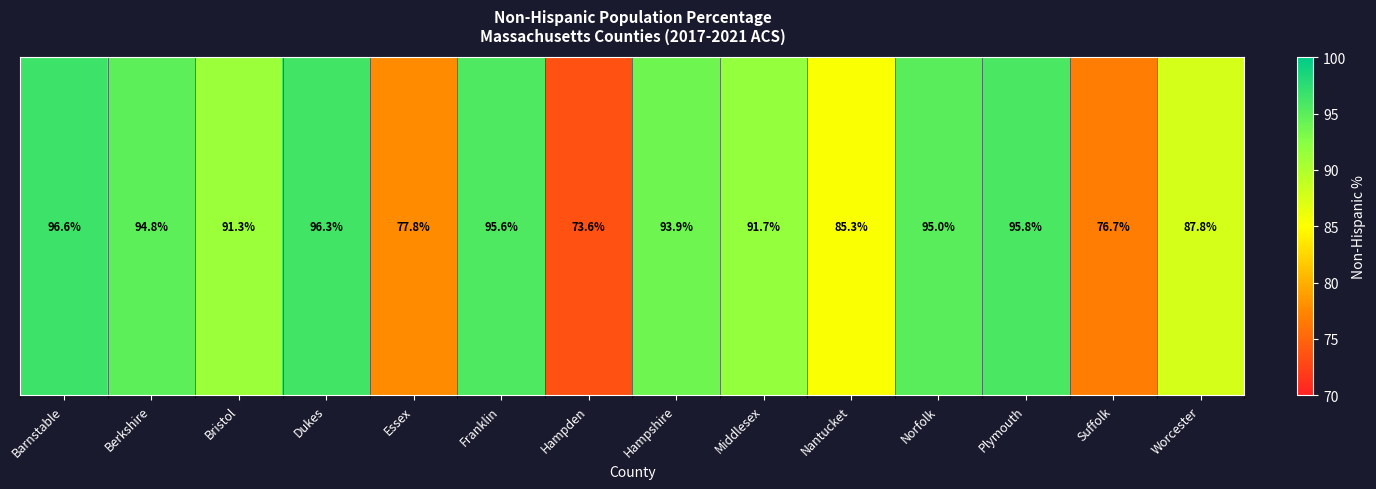

Reading left to right, what are all the values shown in this chart?

Barnstable=96.6	Berkshire=94.8	Bristol=91.3	Dukes=96.3	Essex=77.8	Franklin=95.6	Hampden=73.6	Hampshire=93.9	Middlesex=91.7	Nantucket=85.3	Norfolk=95.0	Plymouth=95.8	Suffolk=76.7	Worcester=87.8